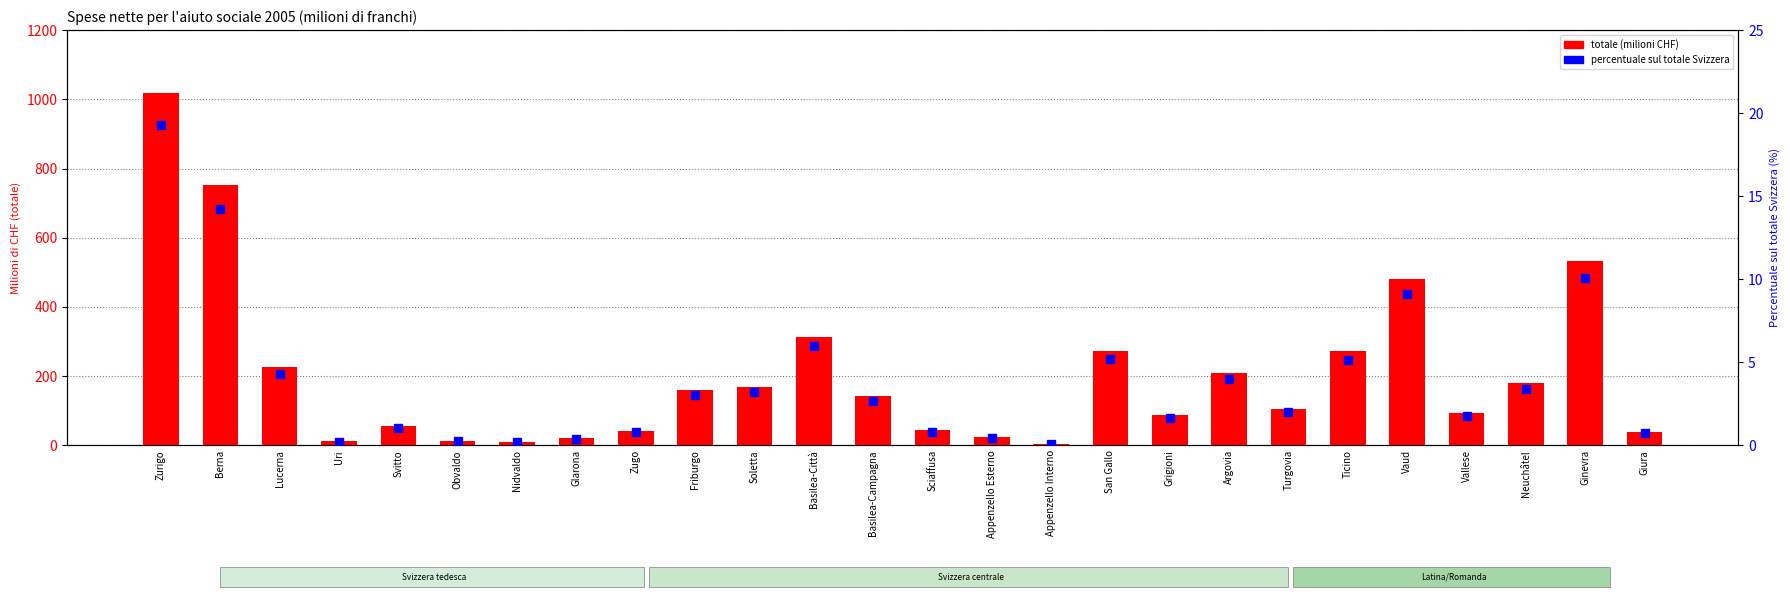

What is the total value across all series at Friburgo?

163.2